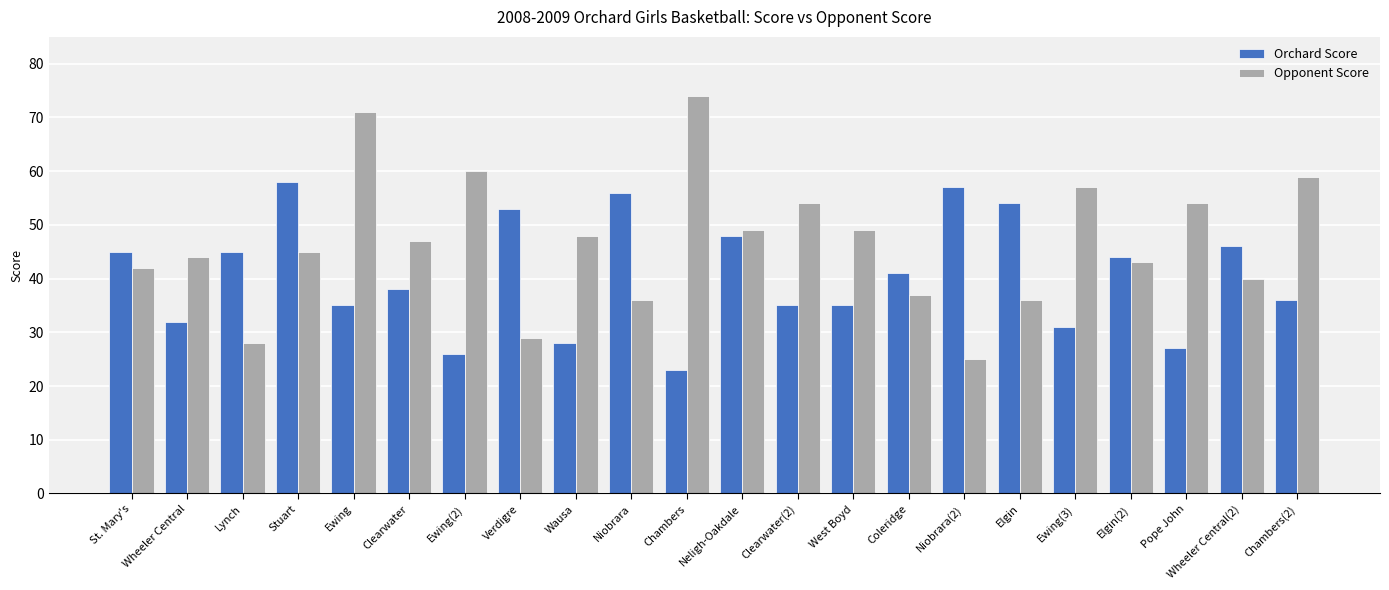

At Ewing(3), list the series in order from largest to smallest.

Opponent Score, Orchard Score